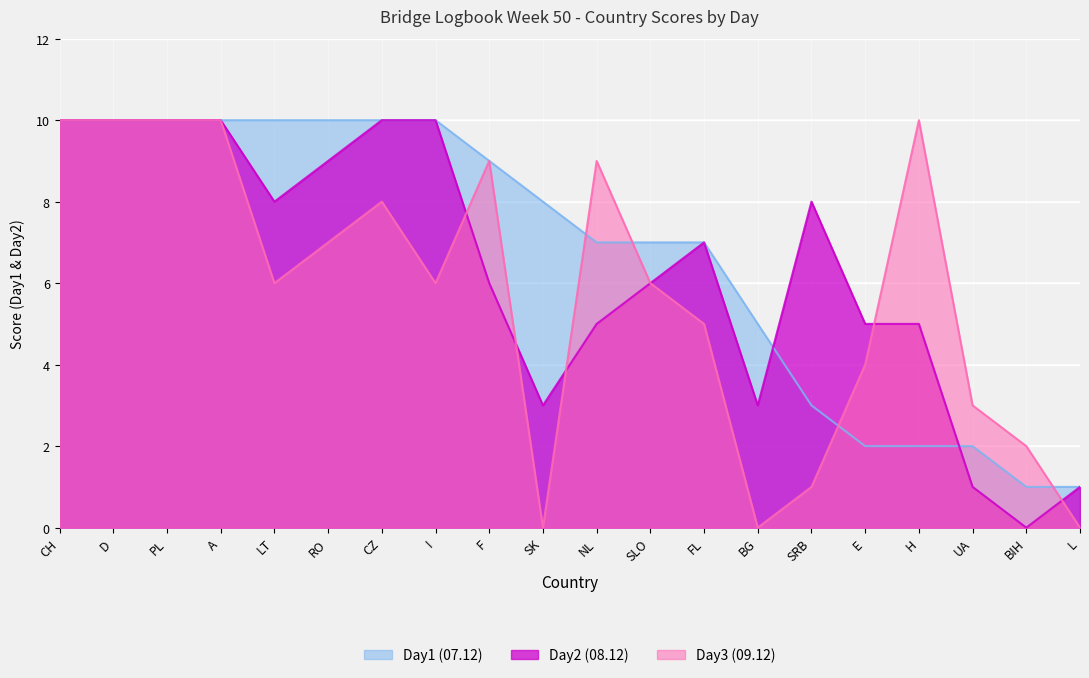

What is the difference between the highest and lowest values at I?

4